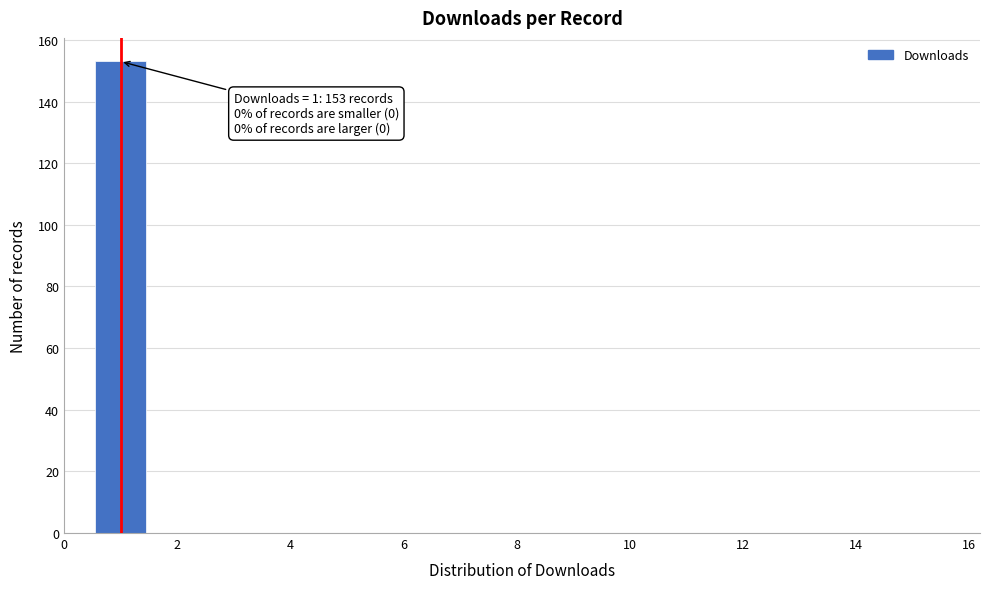

Over which range of the x-axis is the bar tallest?

0.5 to 1.5